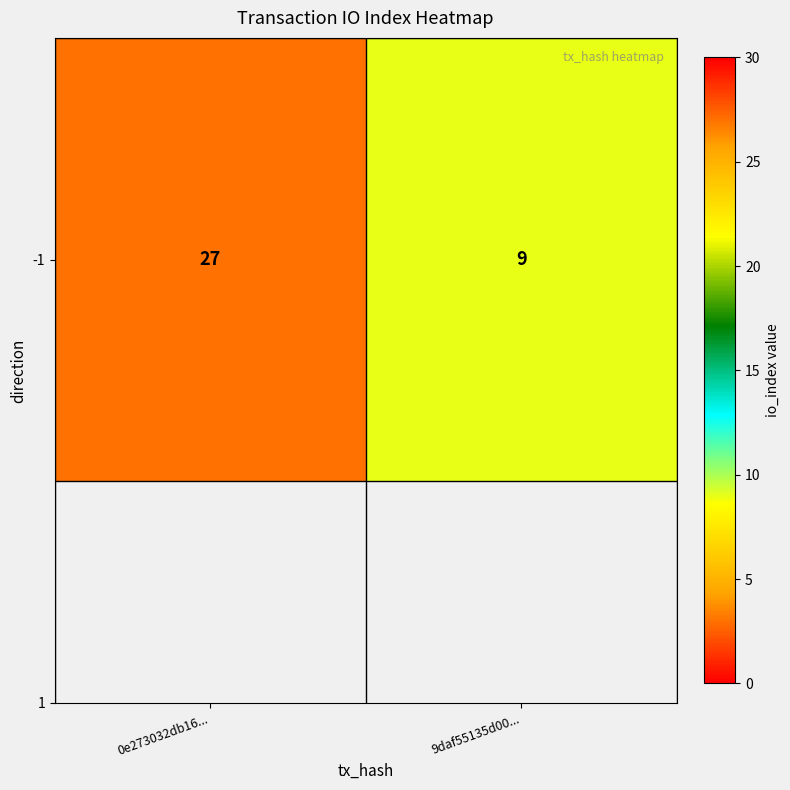

At which category does the chart reach its peak across all series?

0e273032db16...